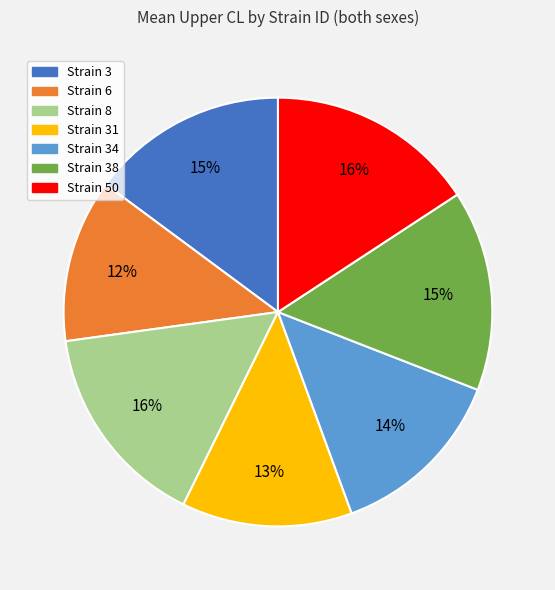

Which slice is the smallest?

Strain 6